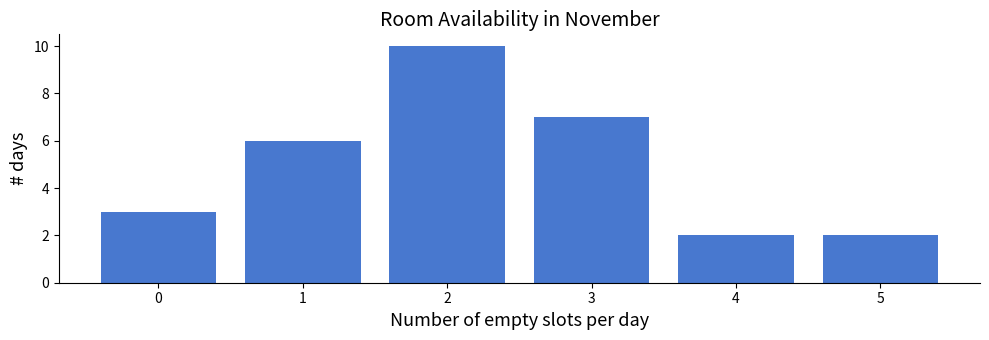

Reading left to right, extract all data points from this chart.

0=3	1=6	2=10	3=7	4=2	5=2